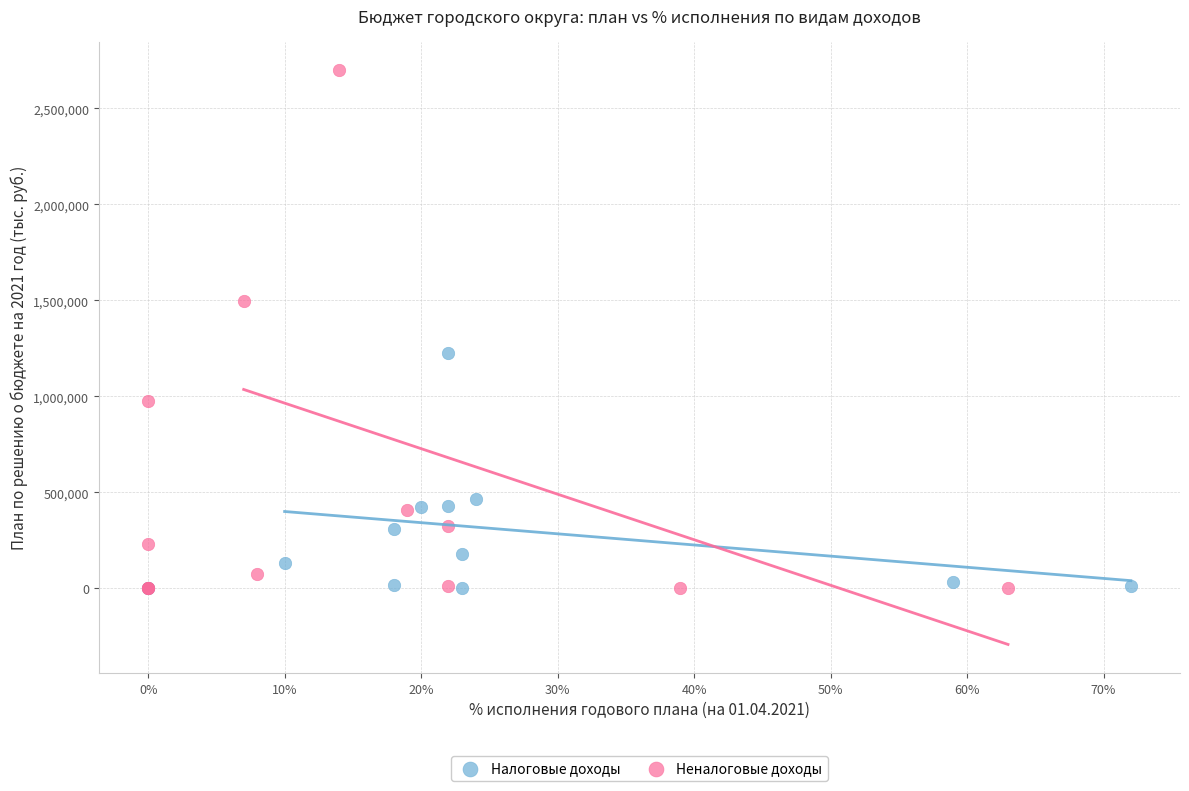

Which series reaches the maximum Y coordinate?

Неналоговые доходы